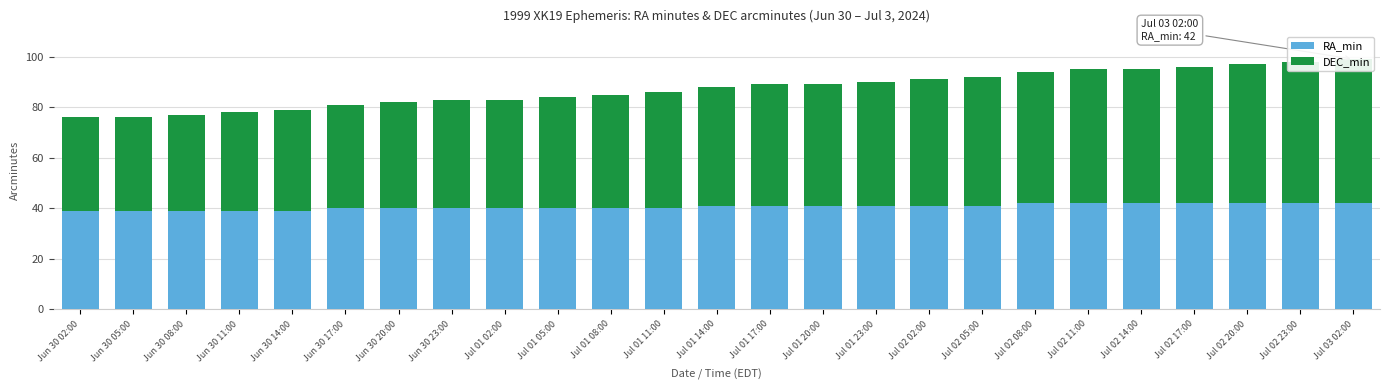

Count the number of categories in the chart.

25